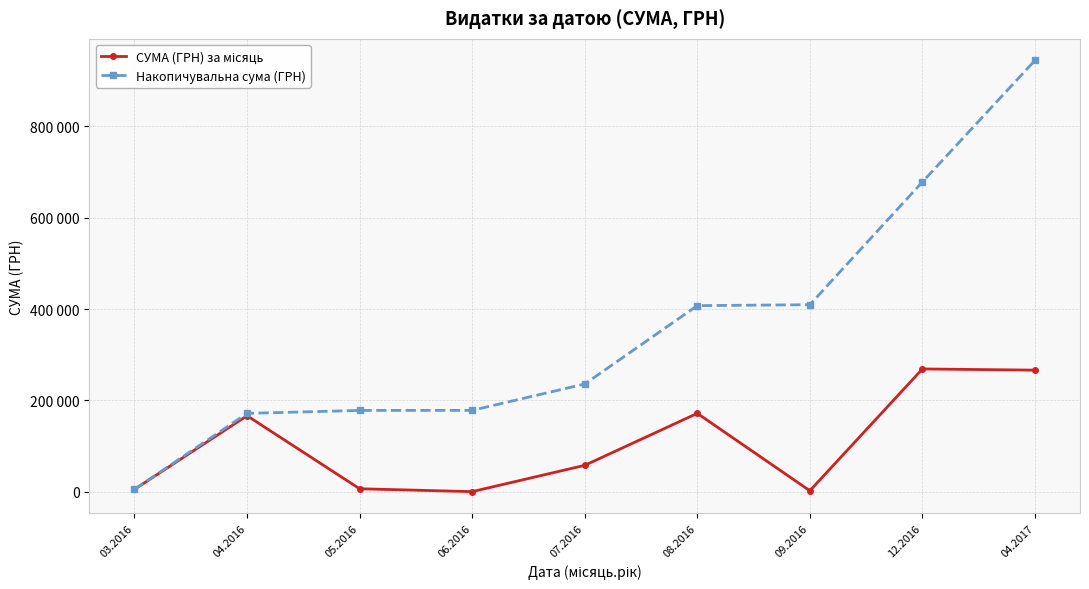

Reading right to left, transcribe all the data shown in this chart.

СУМА (ГРН) за місяць: 266130.0	268752.0	2100.0	171530.6	57721.8	150.0	6426.0	166368.9	5133.4
Накопичувальна сума (ГРН): 944312.7	678182.7	409430.7	407330.7	235800.1	178078.2	177928.2	171502.2	5133.4